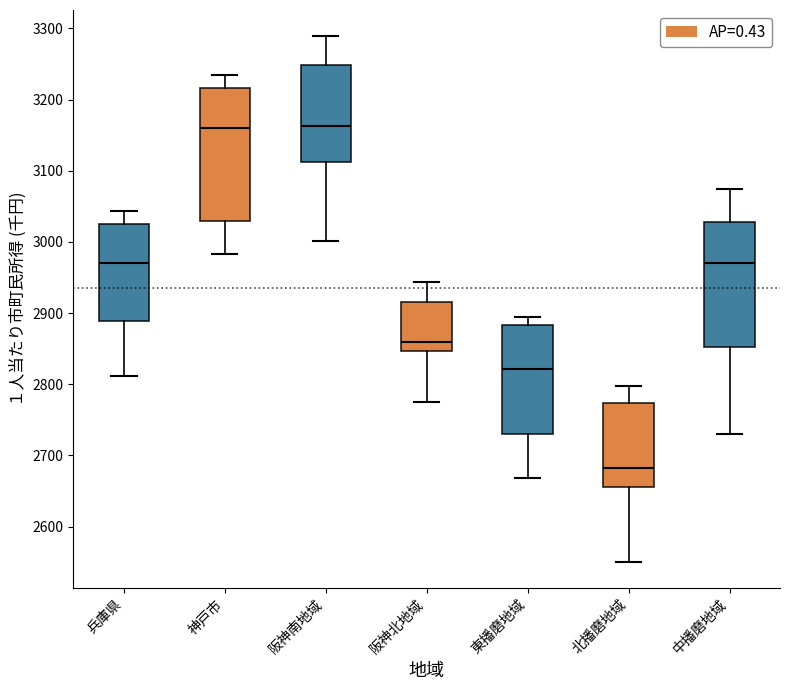

Reading left to right, transcribe this box plot: for each box, give where its median line is, the range the box spans, and where its two whiskers end, as read against the y-axis. The values are not printed on the chart, so give them approximately, as read against the axis.

兵庫県: median 2970, box 2890 to 3030, whiskers 2810 to 3040
神戸市: median 3160, box 3030 to 3220, whiskers 2980 to 3230
阪神南地域: median 3160, box 3110 to 3250, whiskers 3000 to 3290
阪神北地域: median 2860, box 2850 to 2920, whiskers 2780 to 2940
東播磨地域: median 2820, box 2730 to 2880, whiskers 2670 to 2890
北播磨地域: median 2680, box 2660 to 2770, whiskers 2550 to 2800
中播磨地域: median 2970, box 2850 to 3030, whiskers 2730 to 3070